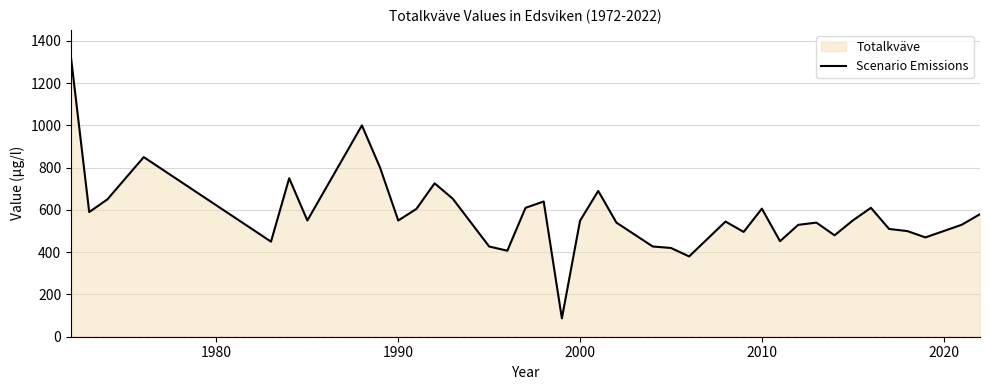

What is the minimum value shown in the chart?

87.0